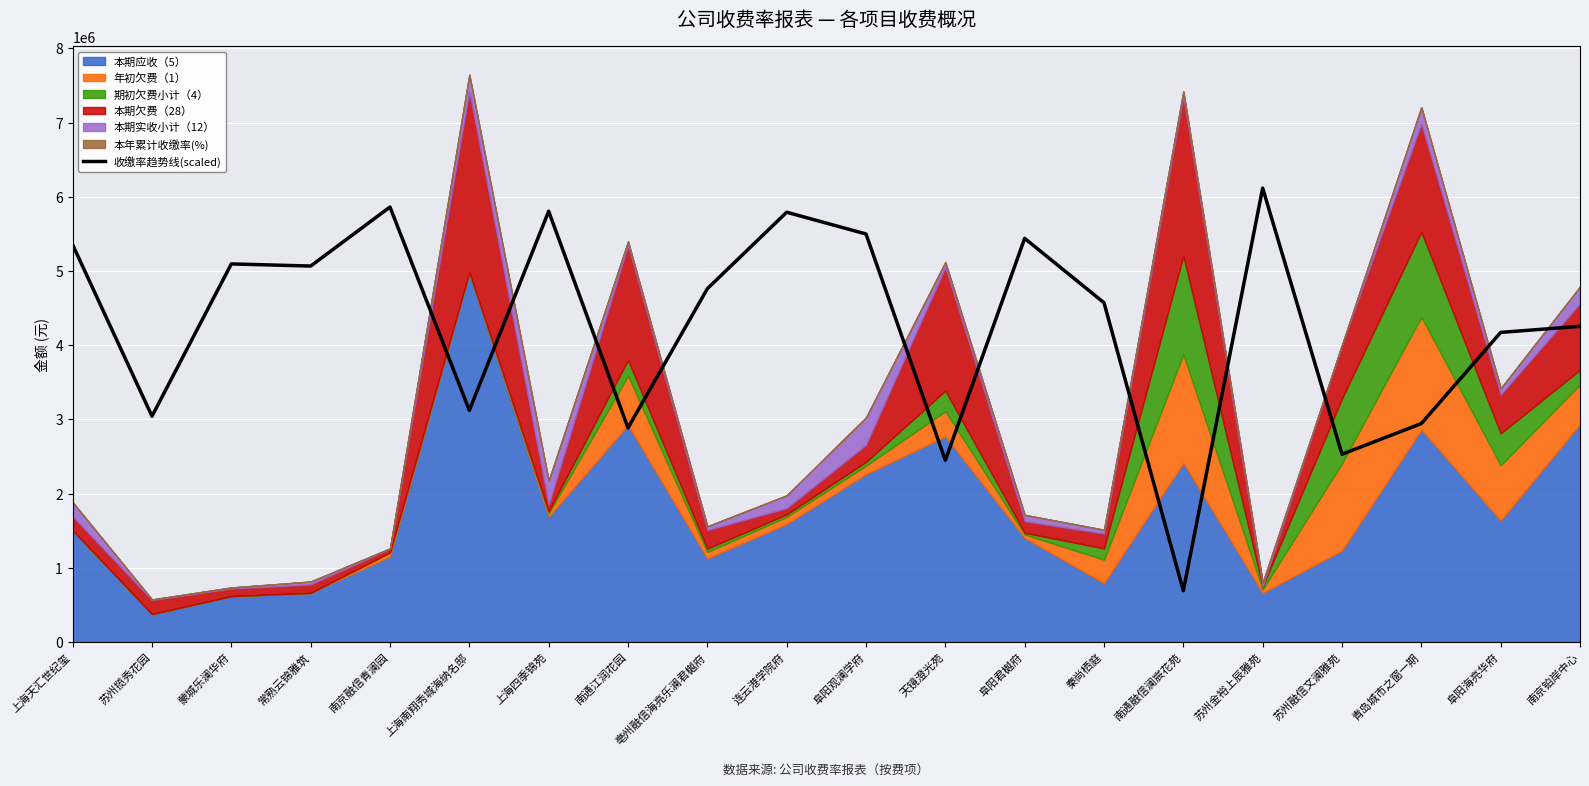

What is the greatest value displayed?

6115659.1